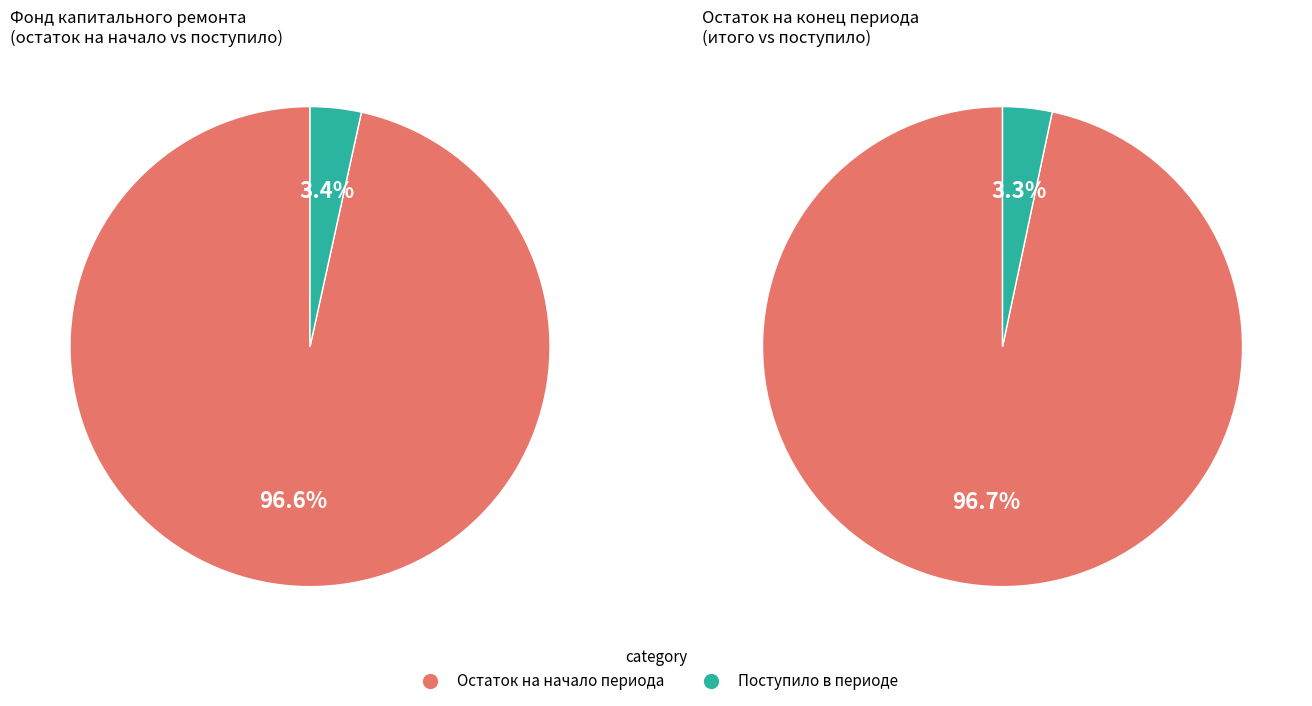

To the nearest percent, what portion does Остаток на конец периода represent?

50%